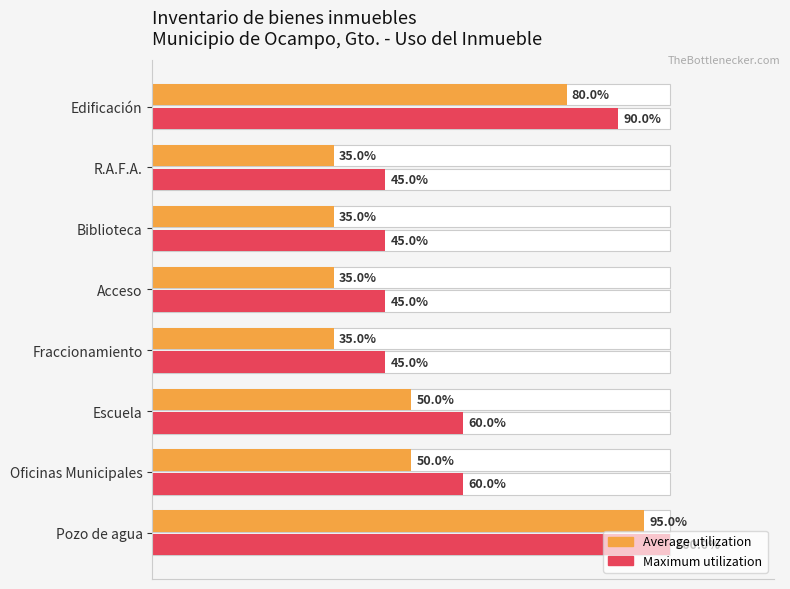

The value of Maximum utilization at Pozo de agua is 166. True or false?

False